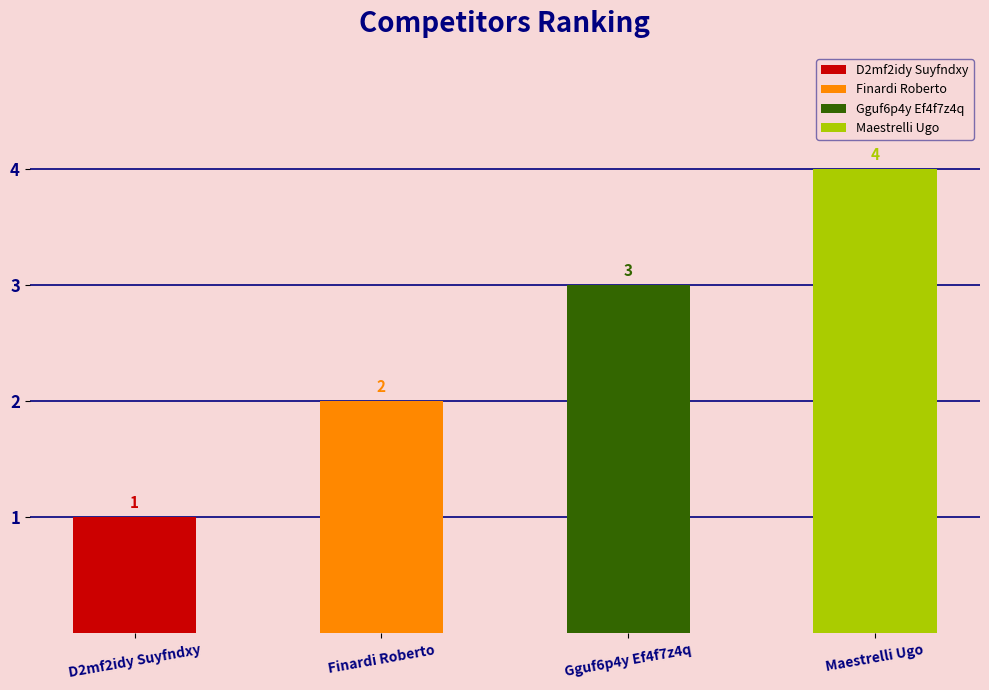

What is the sum of all values?

10